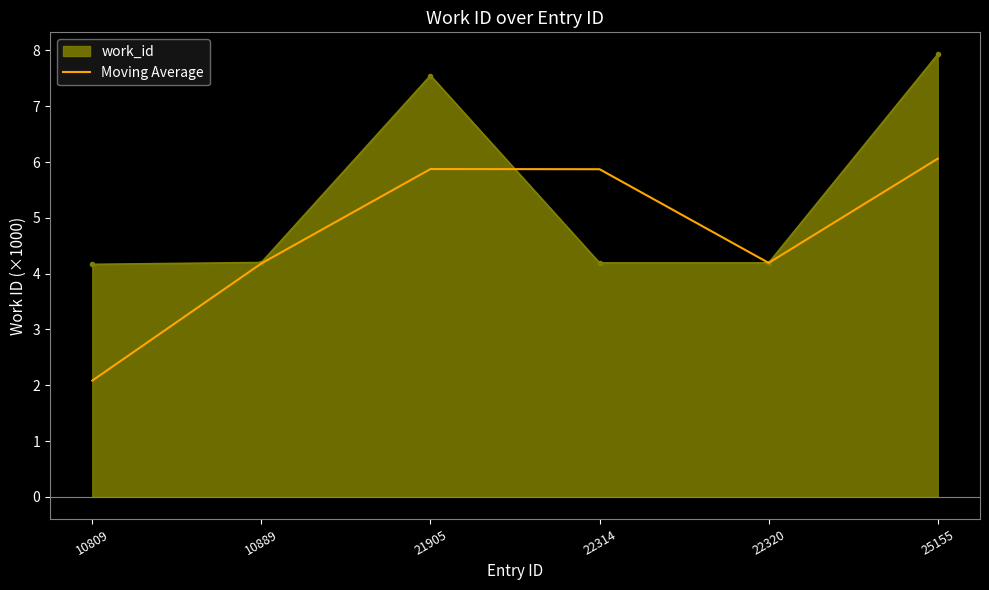

What is the spread (max minus min) of values at 21905?

1.7